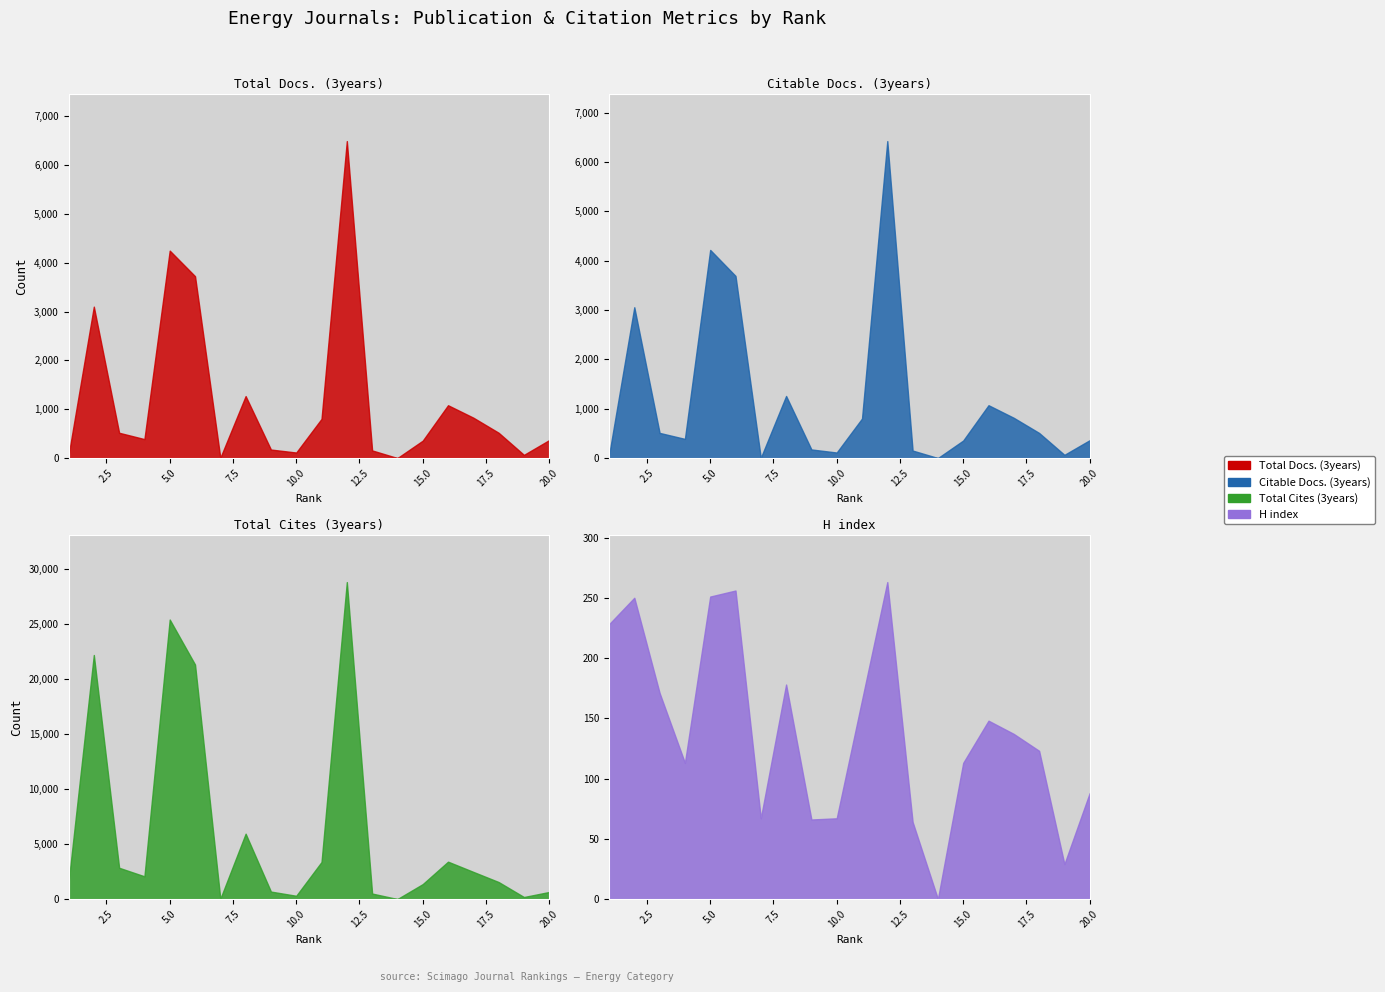

At which label does Total Cites (3years) reach its minimum?

14